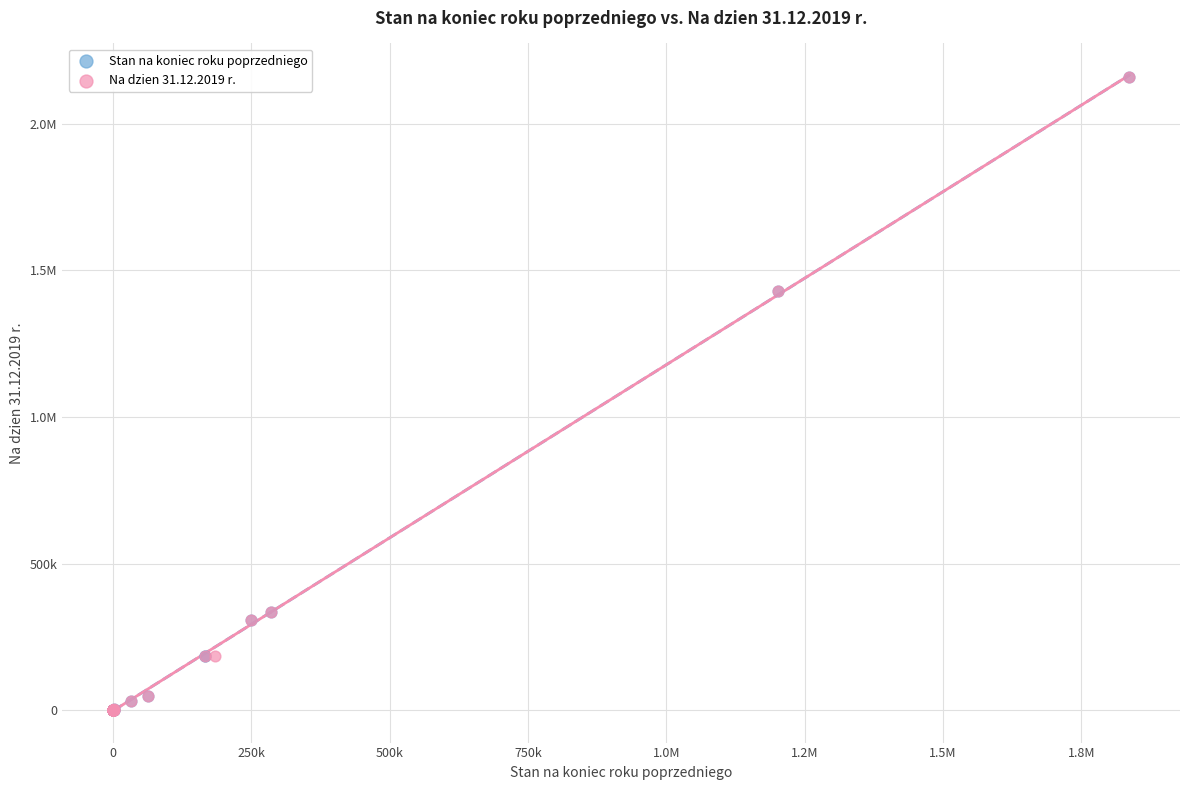

What are all the series names shown in the legend?

Stan na koniec roku poprzedniego, Na dzien 31.12.2019 r.